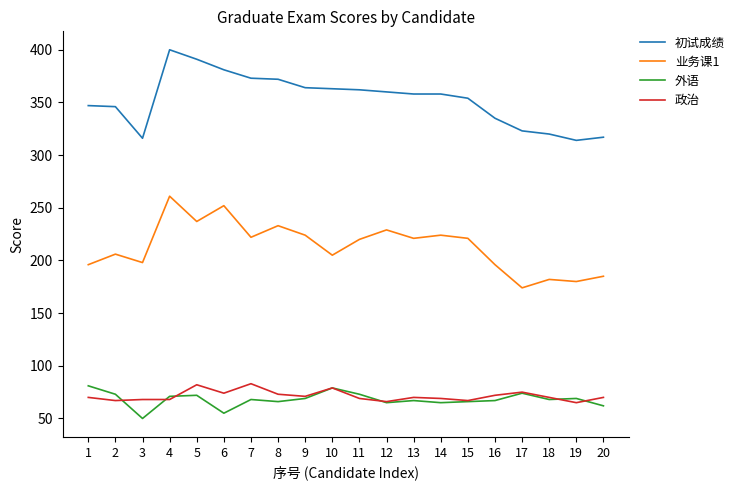

Read the 外语 value at 12.

65